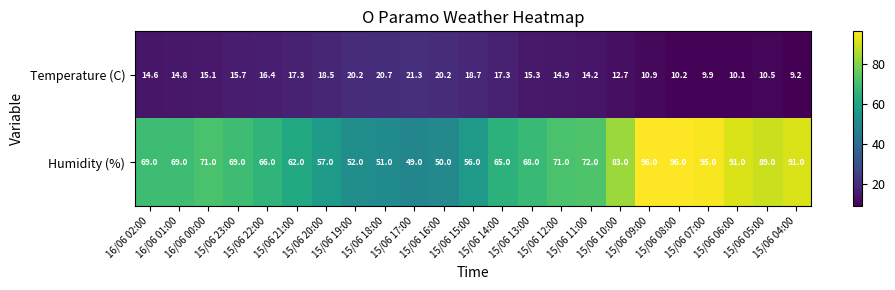

What is the greatest value displayed?

96.0